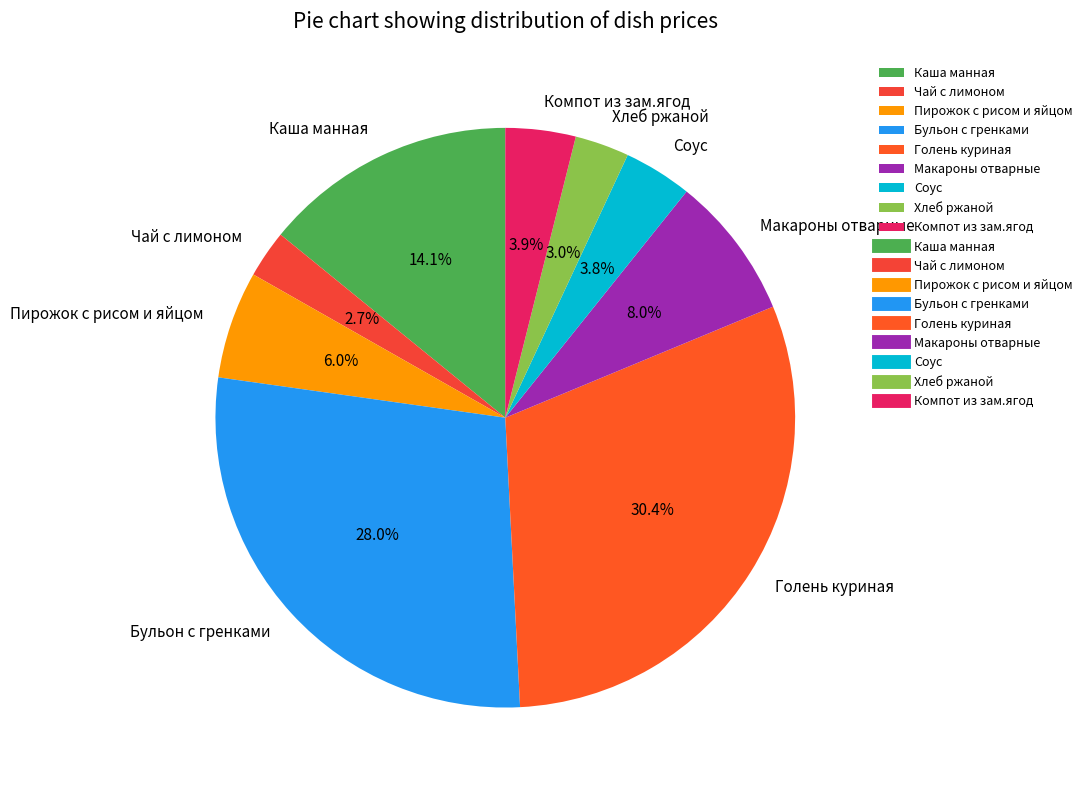

Approximately how many times larger is the value at Хлеб ржаной compared to Соус?

0.8